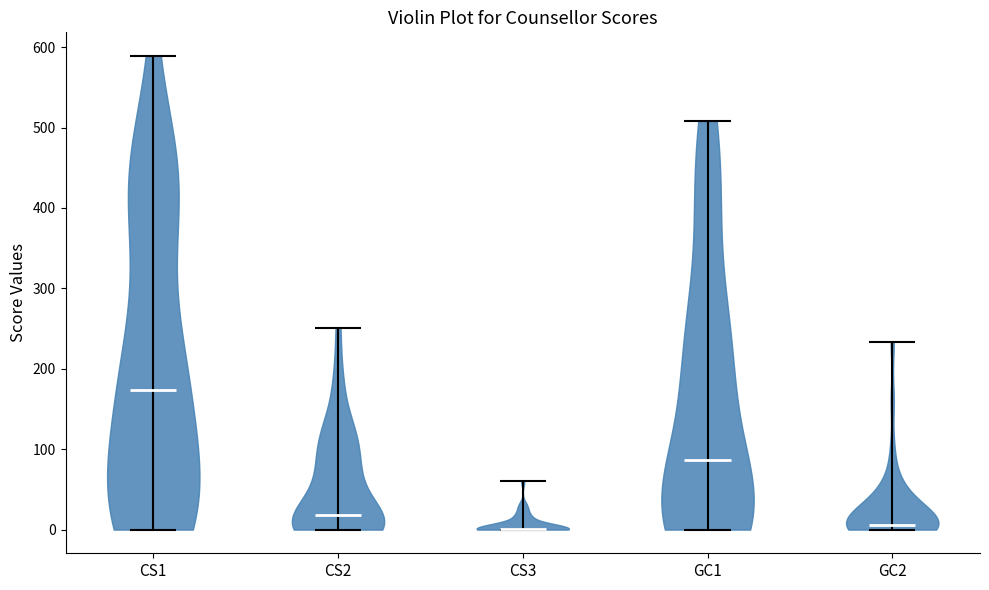

Reading left to right, read every violin against the y-axis: where its median line is, and the lowest and highest points it reaches. The values are not printed on the chart, so give them approximately, as read against the axis.

CS1: median line 170, lowest point 0, highest point 590
CS2: median line 20, lowest point 0, highest point 250
CS3: median line 0, lowest point 0, highest point 60
GC1: median line 90, lowest point 0, highest point 510
GC2: median line 10, lowest point 0, highest point 230